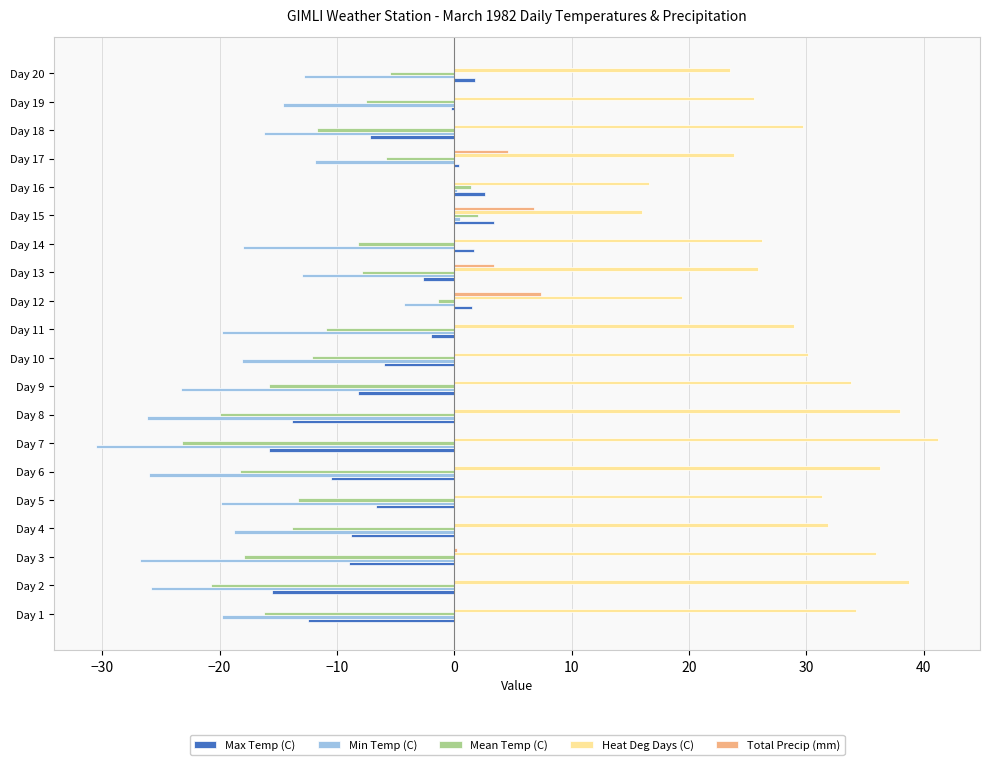

Which series has the widest spread of values?

Min Temp (C)